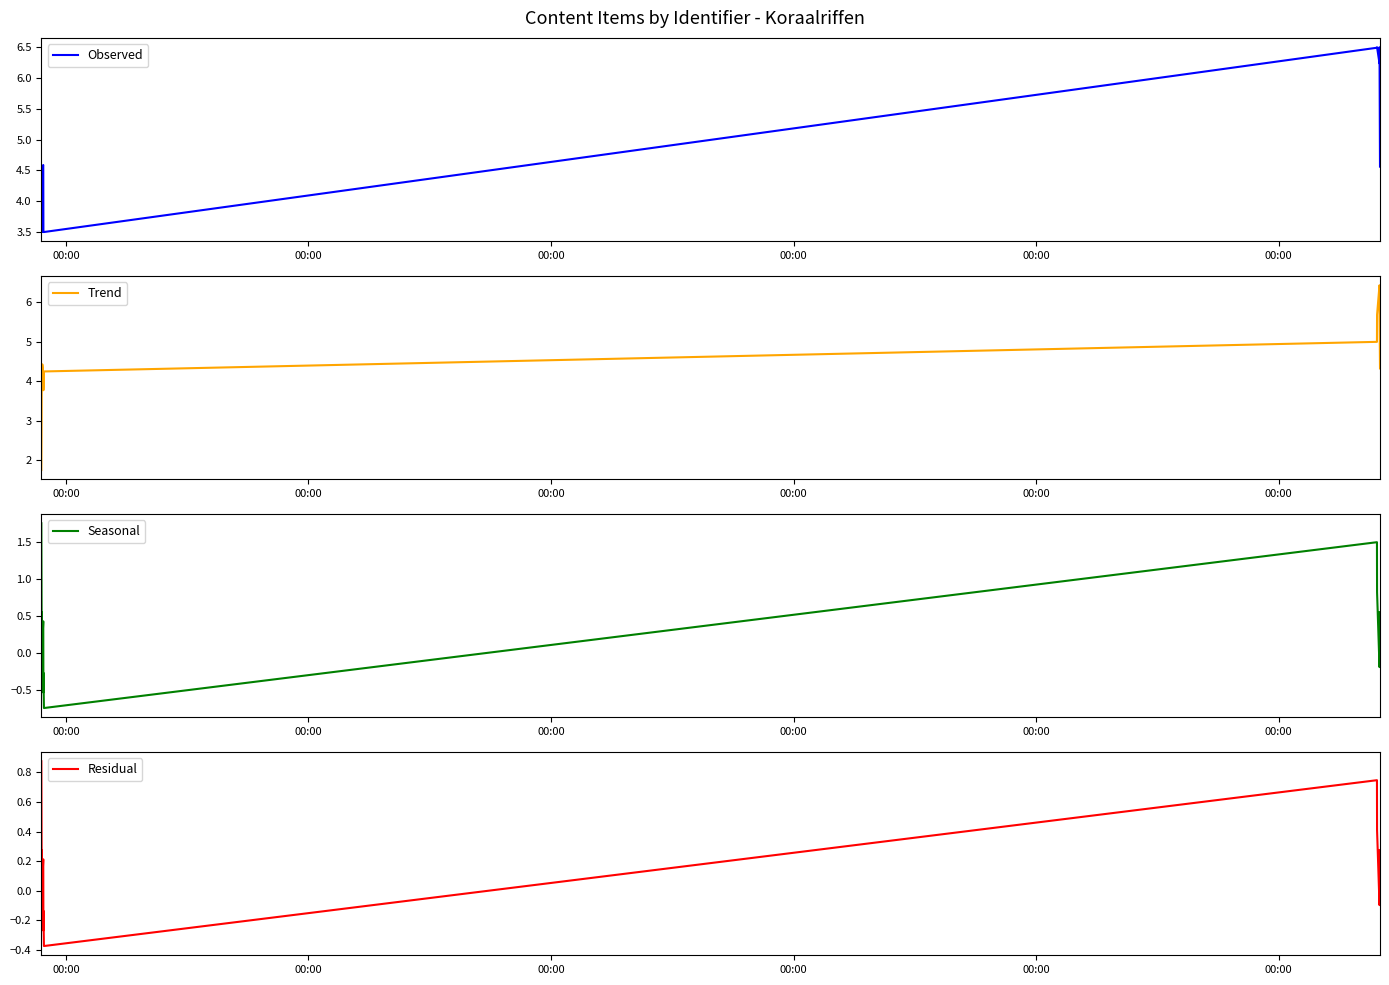

Does the chart have visible grid lines?

No